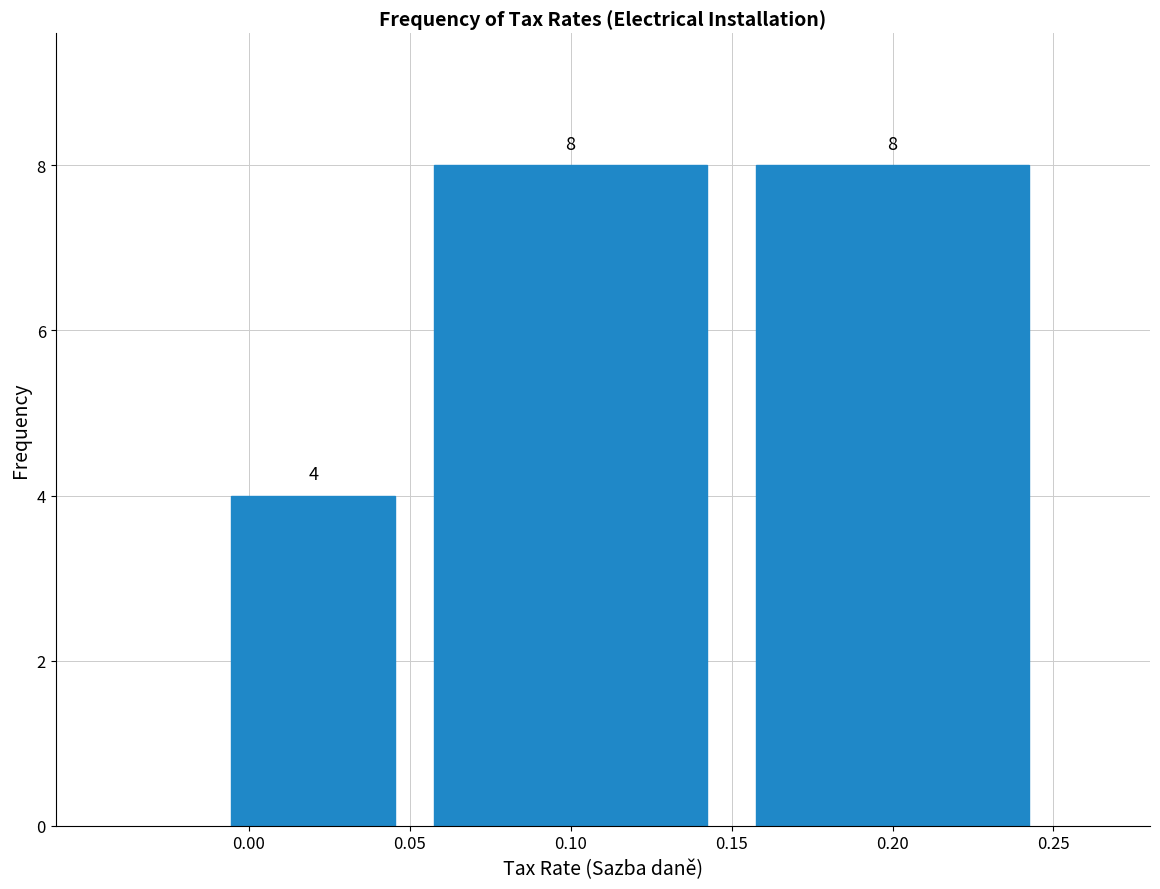

Reading left to right, list every bar in this chart as the range it spans on the x-axis followed by its height.

-0.01 to 0.05: 4
0.05 to 0.15: 8
0.15 to 0.25: 8